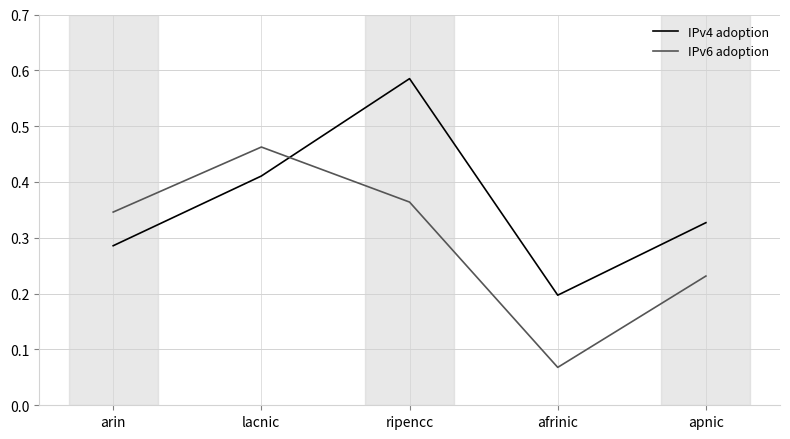

What position from the left is apnic?

5